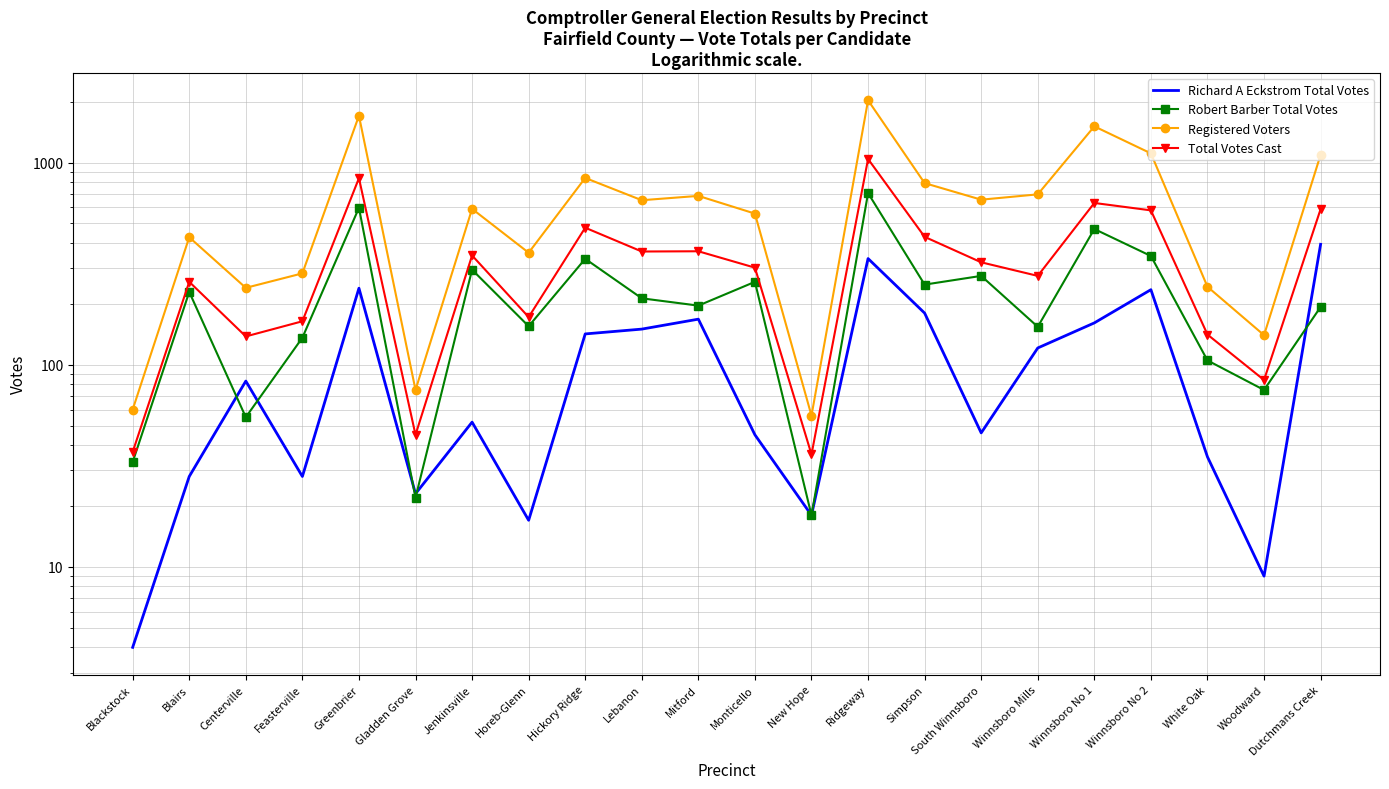

What is the label of the 9th point from the right?

Ridgeway